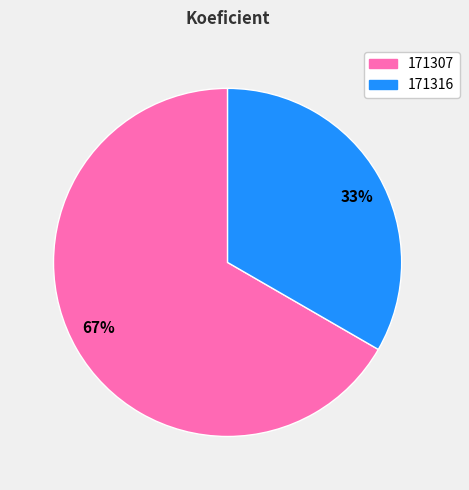

Rank the categories by value from lowest to highest.

171316, 171307